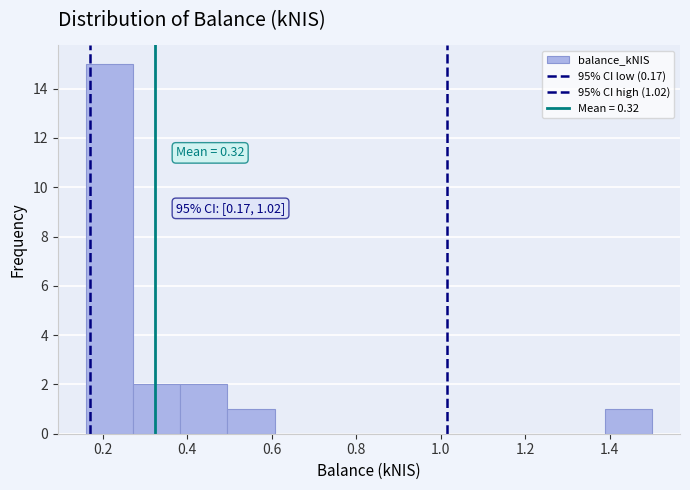

Which range on the x-axis has the tallest bar?

0.16 to 0.28